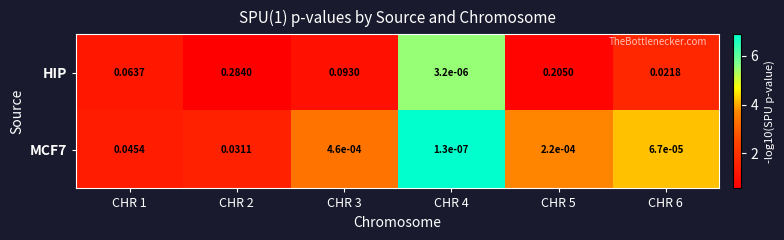

Between CHR 3 and CHR 4, which series saw the biggest shift?

HIP